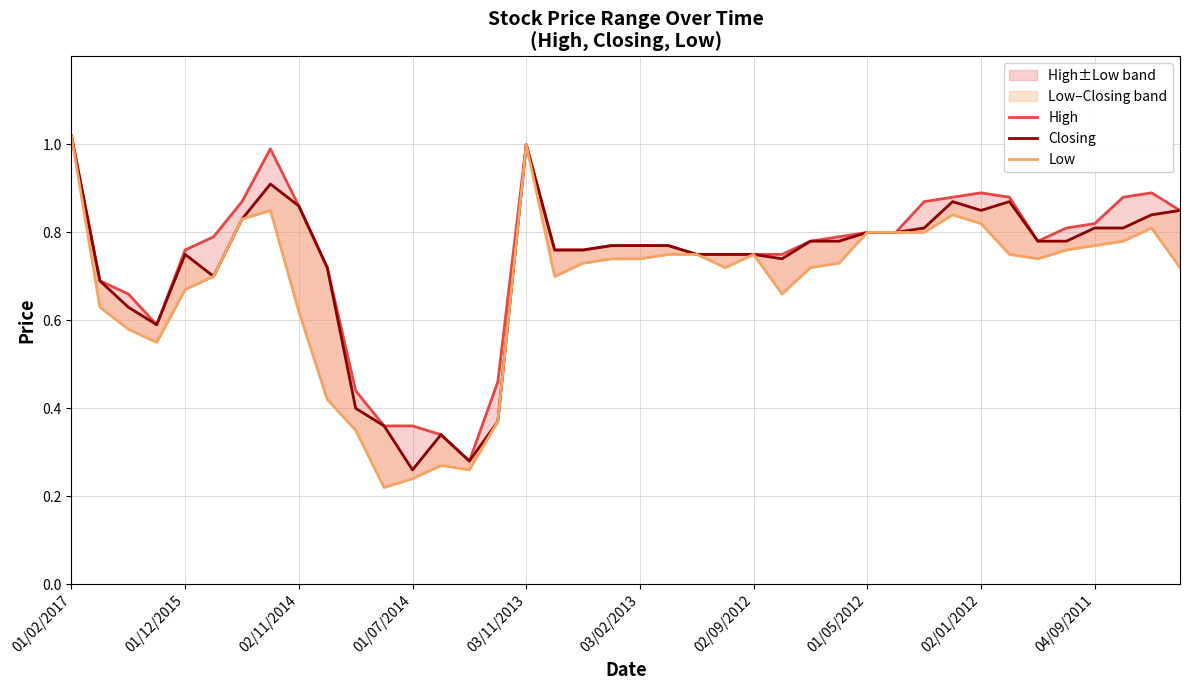

Is it true that Closing equals 1.3 at 19?

False